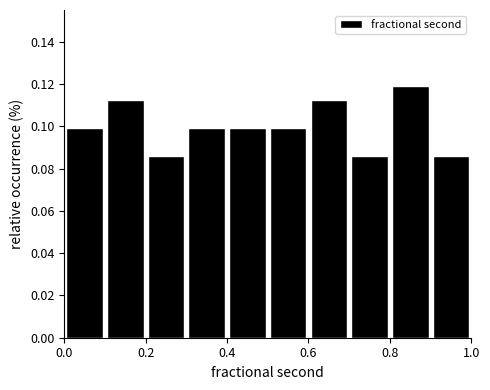

Reading left to right, list every bar in this chart as the range it spans on the x-axis followed by its height. The values are not printed on the chart, so give them approximately, as read against the axis.

0.0 to 0.1: 0.100
0.1 to 0.2: 0.112
0.2 to 0.3: 0.086
0.3 to 0.4: 0.100
0.4 to 0.5: 0.100
0.5 to 0.6: 0.100
0.6 to 0.7: 0.112
0.7 to 0.8: 0.086
0.8 to 0.9: 0.120
0.9 to 1.0: 0.086